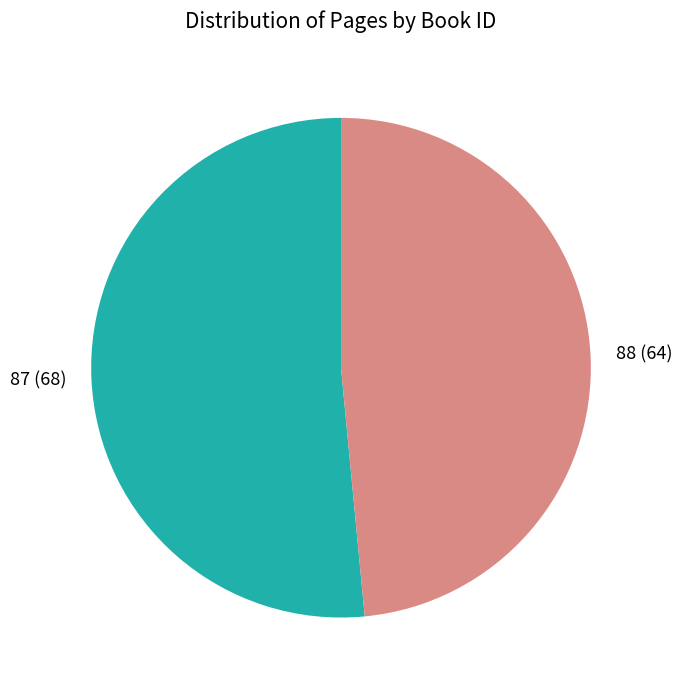

Approximately how many times larger is the value at 88 compared to 87?

0.9